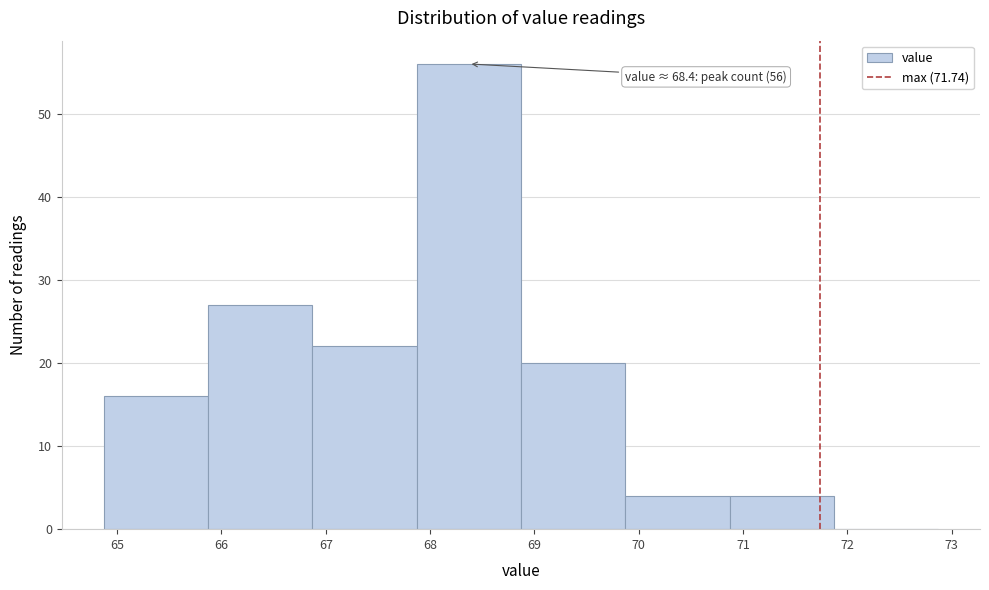

Over which range of the x-axis is the bar tallest?

67.87 to 68.87